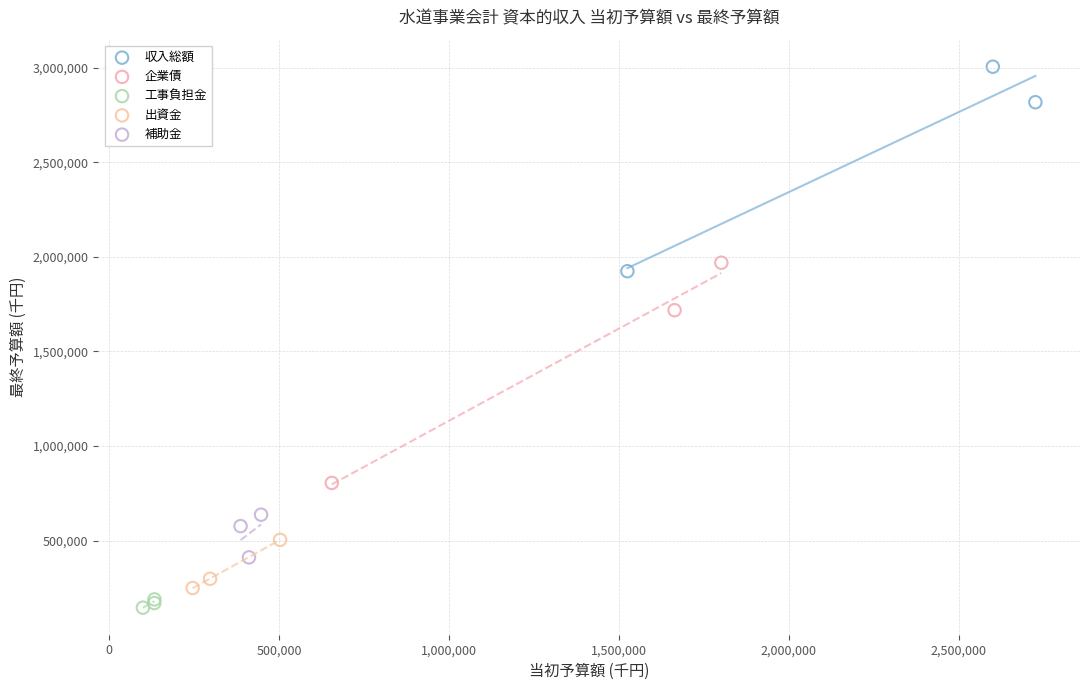

Which series has the widest spread of Y values?

企業債